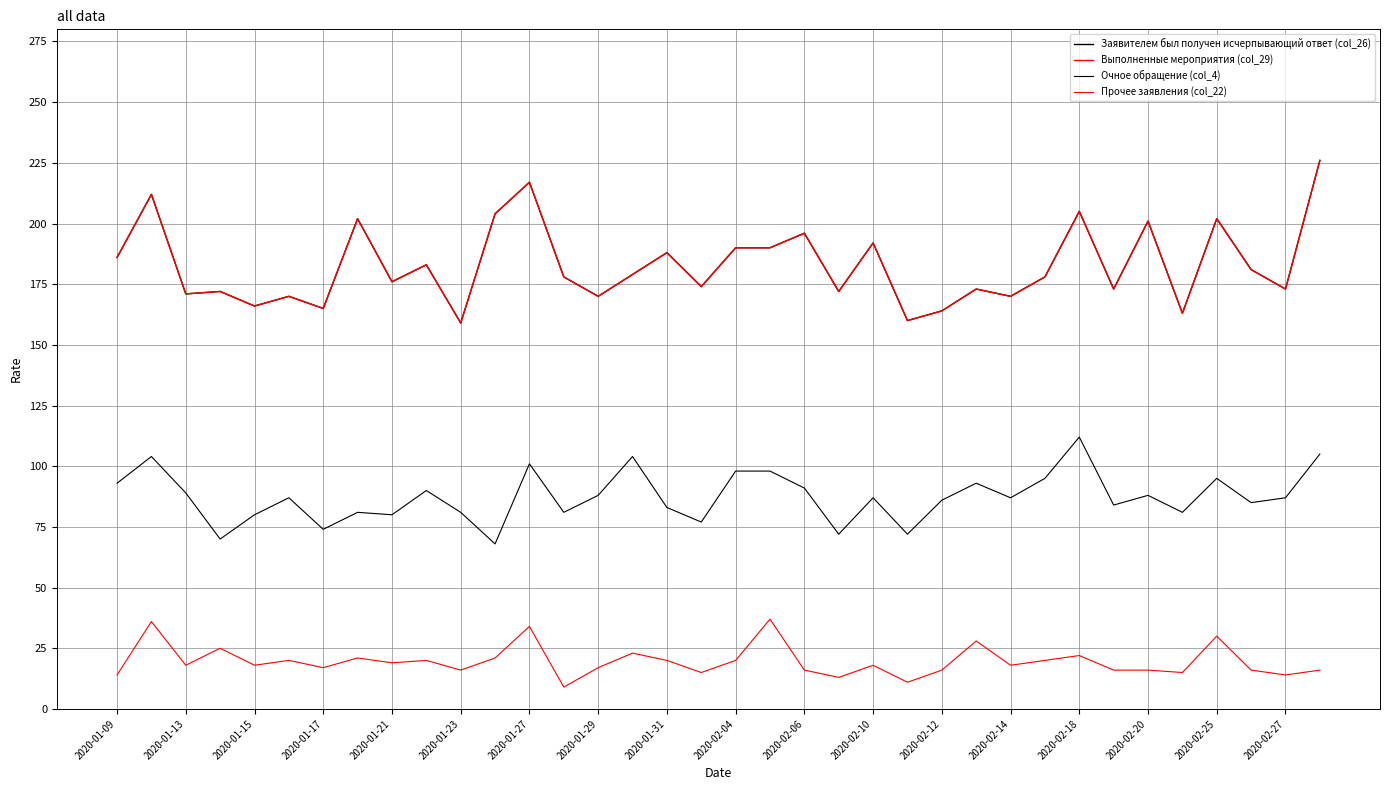

True or false: Выполненные мероприятия (col_29) and Прочее заявления (col_22) cross at least once.

False